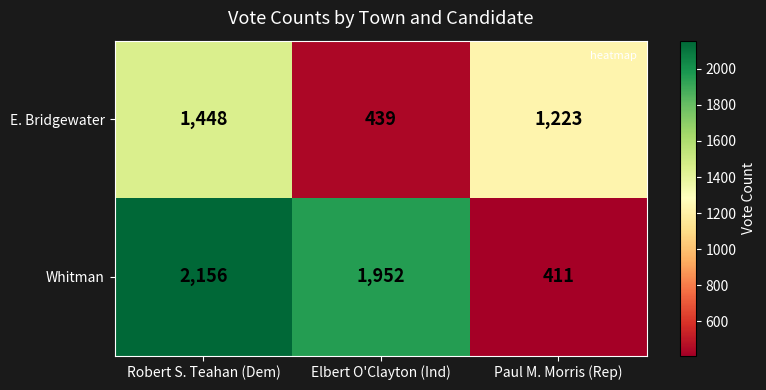

Which series has the widest spread of values?

Whitman